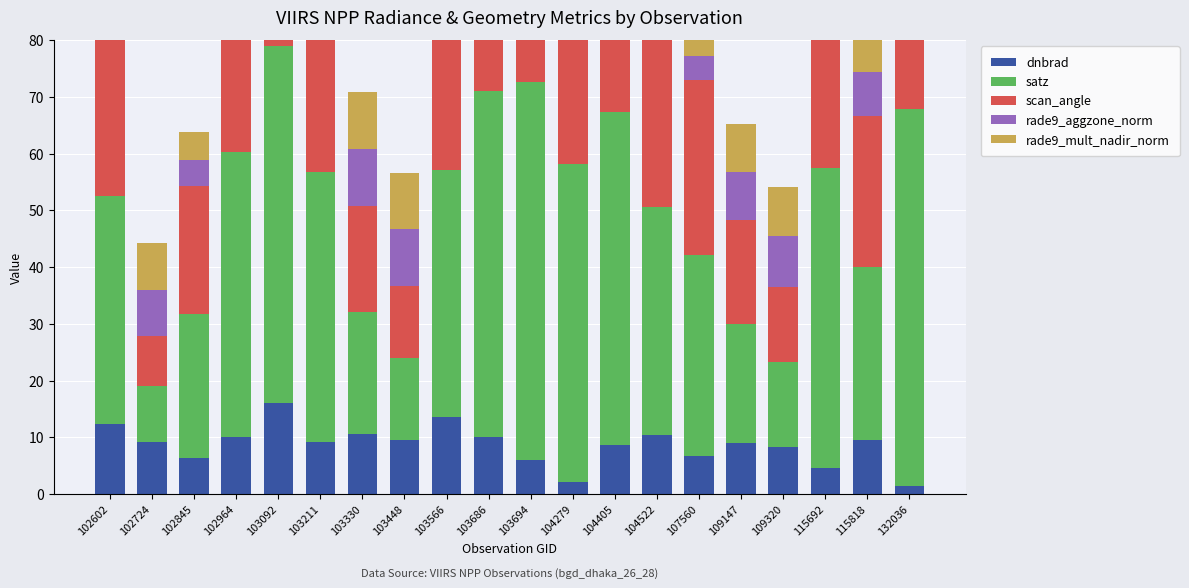

At which category is the sum across all series the highest?

103092